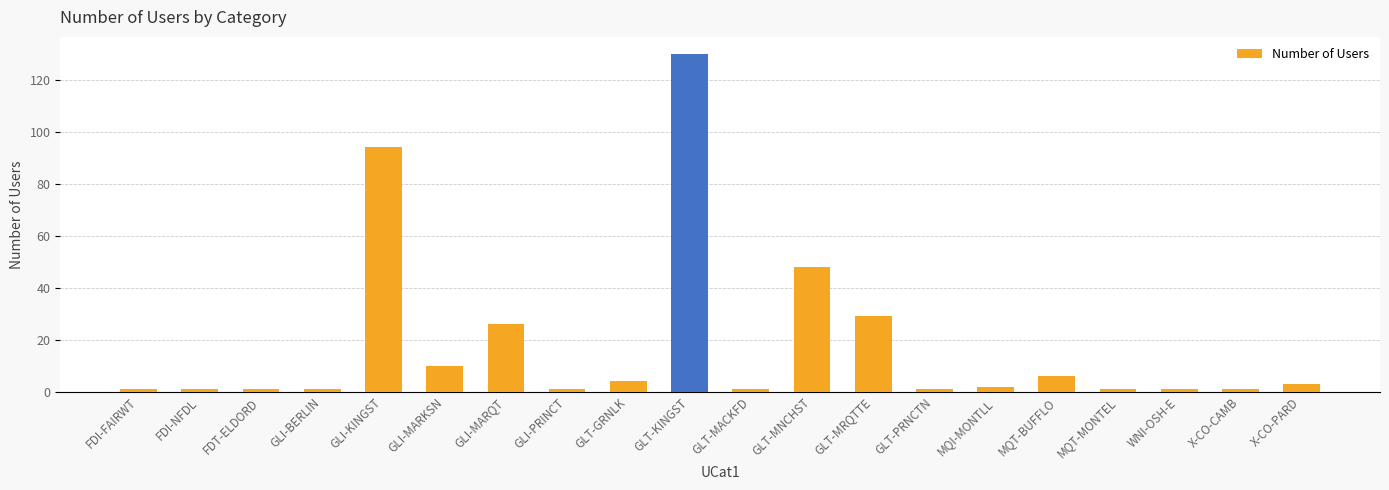

Between FDT-ELDORD and GLI-KINGST, which is larger?

GLI-KINGST